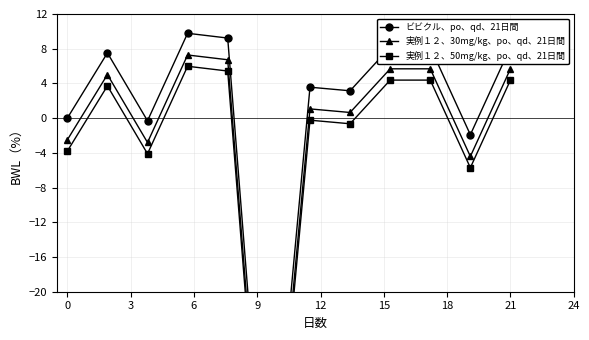

Read the 実例１２、30mg/kg、po、qd、21日間 value at 18.

1.1